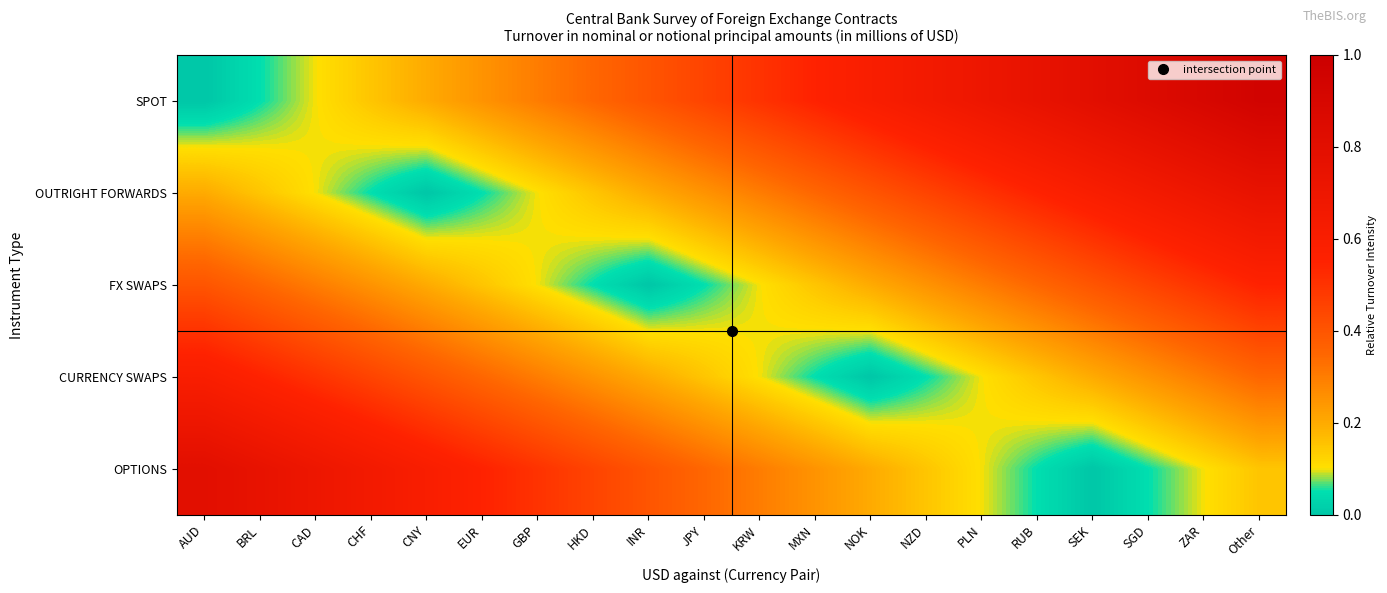

Reading left to right, extract all data points from this chart.

SPOT: AUD=0.0	BRL=0.1	CAD=0.1	CHF=0.1	CNY=0.2	EUR=0.2	GBP=0.3	HKD=0.3	INR=0.4	JPY=0.5	KRW=0.5	MXN=0.6	NOK=0.6	NZD=0.7	PLN=0.7	RUB=0.8	SEK=0.8	SGD=0.8	ZAR=0.9	Other=0.9
OUTRIGHT FORWARDS: AUD=0.2	BRL=0.1	CAD=0.1	CHF=0.1	CNY=0.0	EUR=0.1	GBP=0.1	HKD=0.1	INR=0.2	JPY=0.2	KRW=0.3	MXN=0.3	NOK=0.4	NZD=0.5	PLN=0.5	RUB=0.6	SEK=0.6	SGD=0.7	ZAR=0.7	Other=0.8
FX SWAPS: AUD=0.4	BRL=0.3	CAD=0.3	CHF=0.2	CNY=0.2	EUR=0.1	GBP=0.1	HKD=0.1	INR=0.0	JPY=0.1	KRW=0.1	MXN=0.1	NOK=0.2	NZD=0.2	PLN=0.3	RUB=0.3	SEK=0.4	SGD=0.5	ZAR=0.5	Other=0.6
CURRENCY SWAPS: AUD=0.6	BRL=0.6	CAD=0.5	CHF=0.5	CNY=0.4	EUR=0.3	GBP=0.3	HKD=0.2	INR=0.2	JPY=0.1	KRW=0.1	MXN=0.1	NOK=0.0	NZD=0.1	PLN=0.1	RUB=0.1	SEK=0.2	SGD=0.2	ZAR=0.3	Other=0.3
OPTIONS: AUD=0.8	BRL=0.8	CAD=0.7	CHF=0.7	CNY=0.6	EUR=0.6	GBP=0.5	HKD=0.5	INR=0.4	JPY=0.3	KRW=0.3	MXN=0.2	NOK=0.2	NZD=0.1	PLN=0.1	RUB=0.1	SEK=0.0	SGD=0.1	ZAR=0.1	Other=0.1